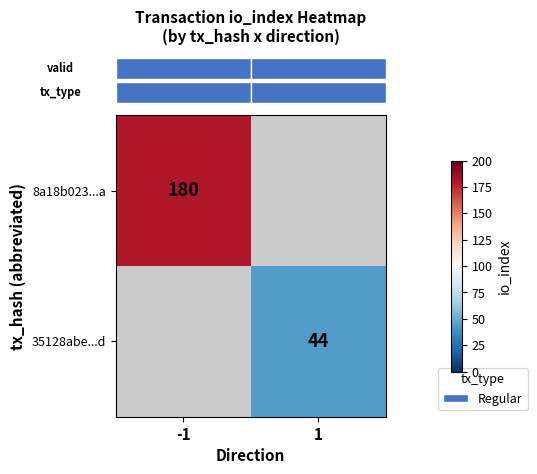

At 1, list the series in order from smallest to largest.

row_0, row_1